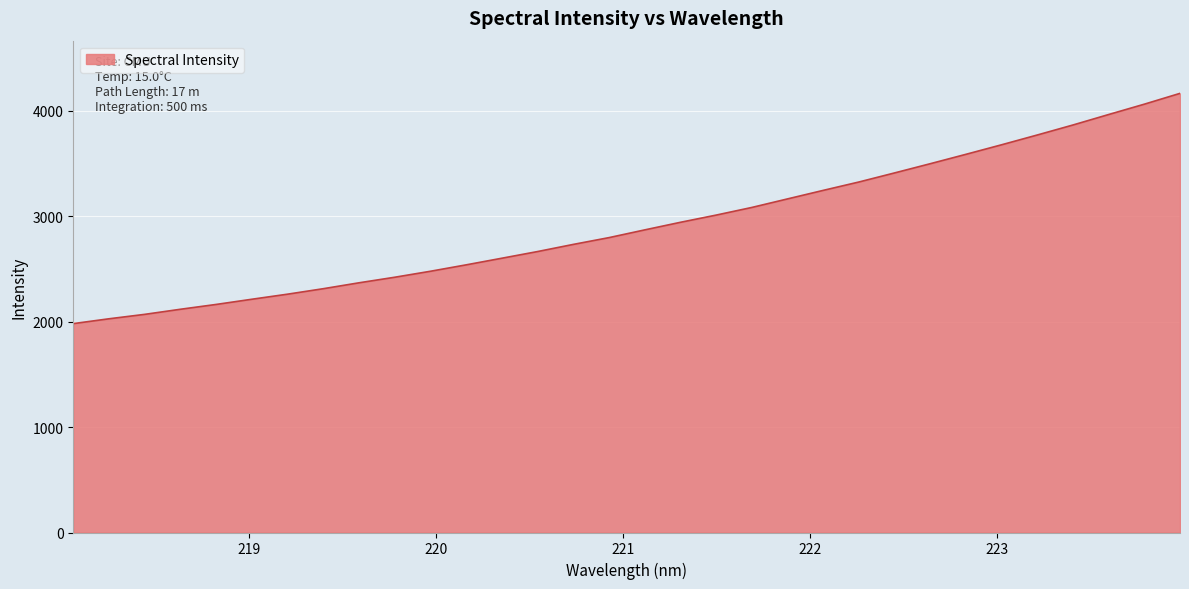

What is the maximum value shown in the chart?

4167.3